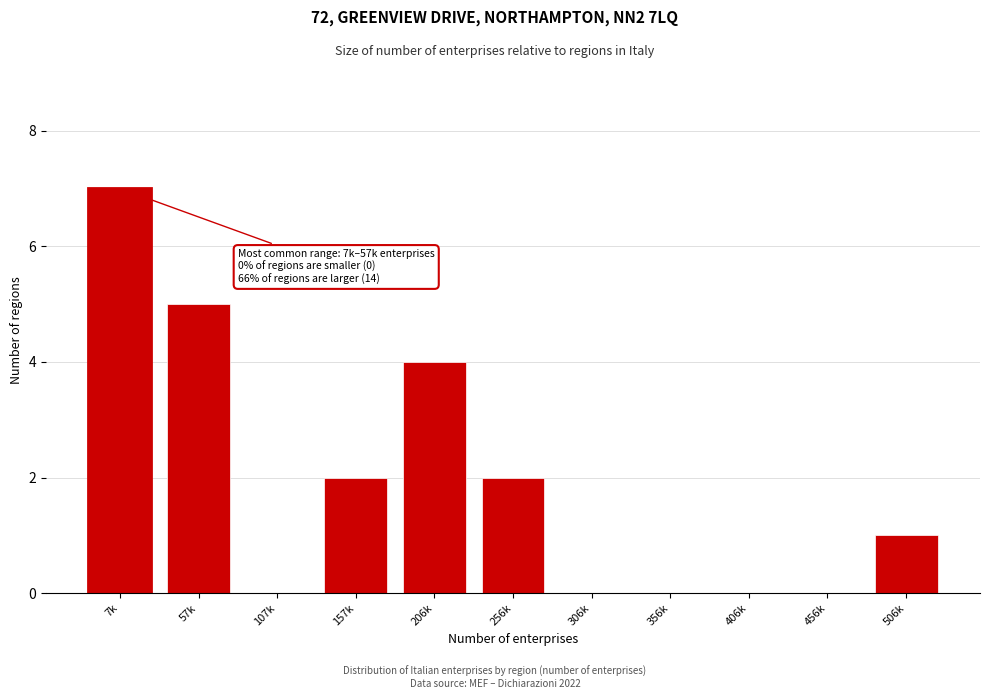

Reading left to right, list all the values displayed in this chart.

7k=7	57k=5	107k=0	157k=2	206k=4	256k=2	306k=0	356k=0	406k=0	456k=0	506k=1